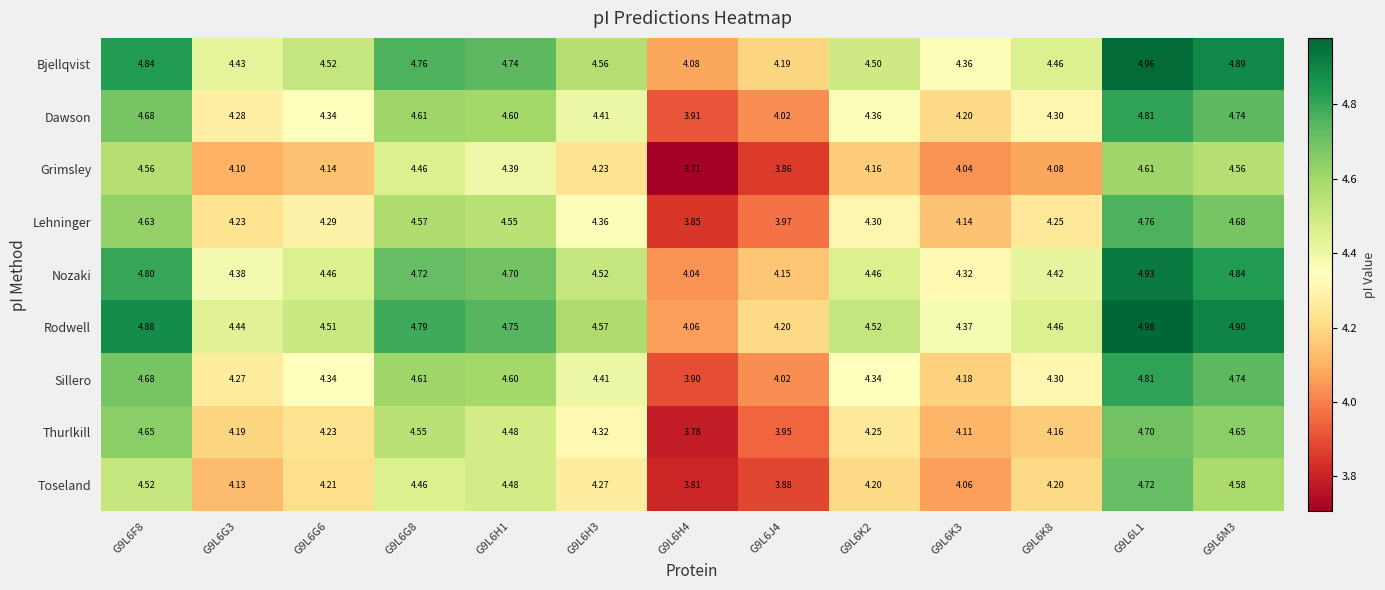

What is the smallest value displayed?

3.7